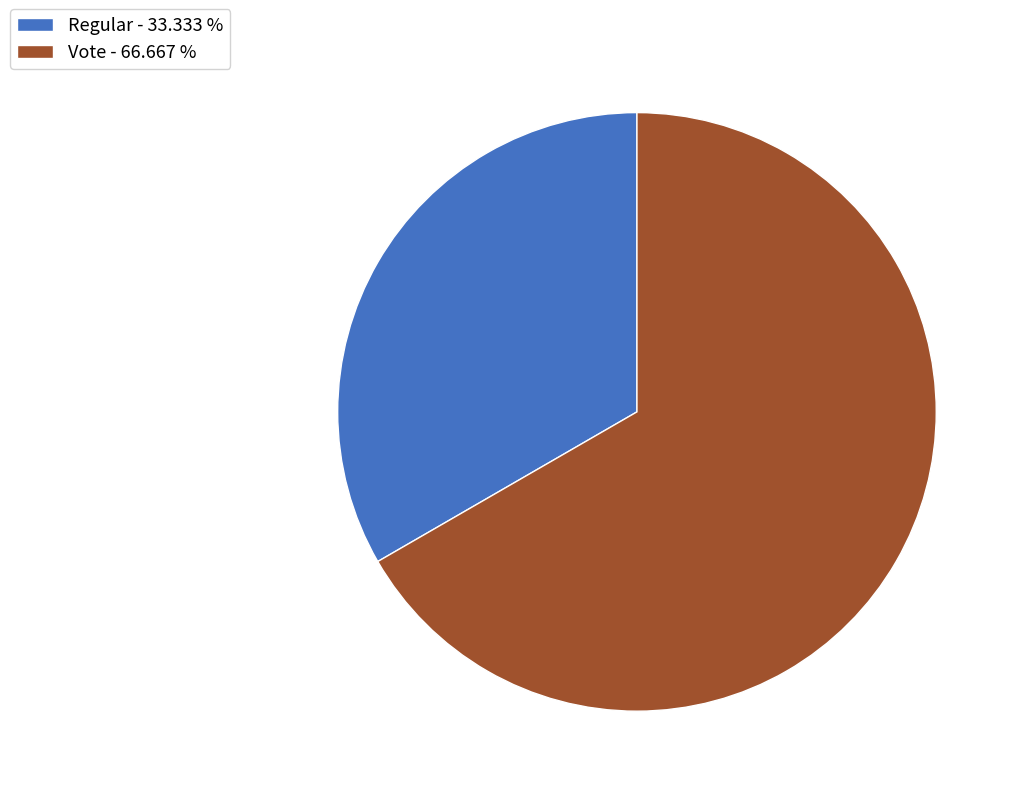

Is the sum of Vote - 66.667 % and Regular - 33.333 % greater than half?

Yes